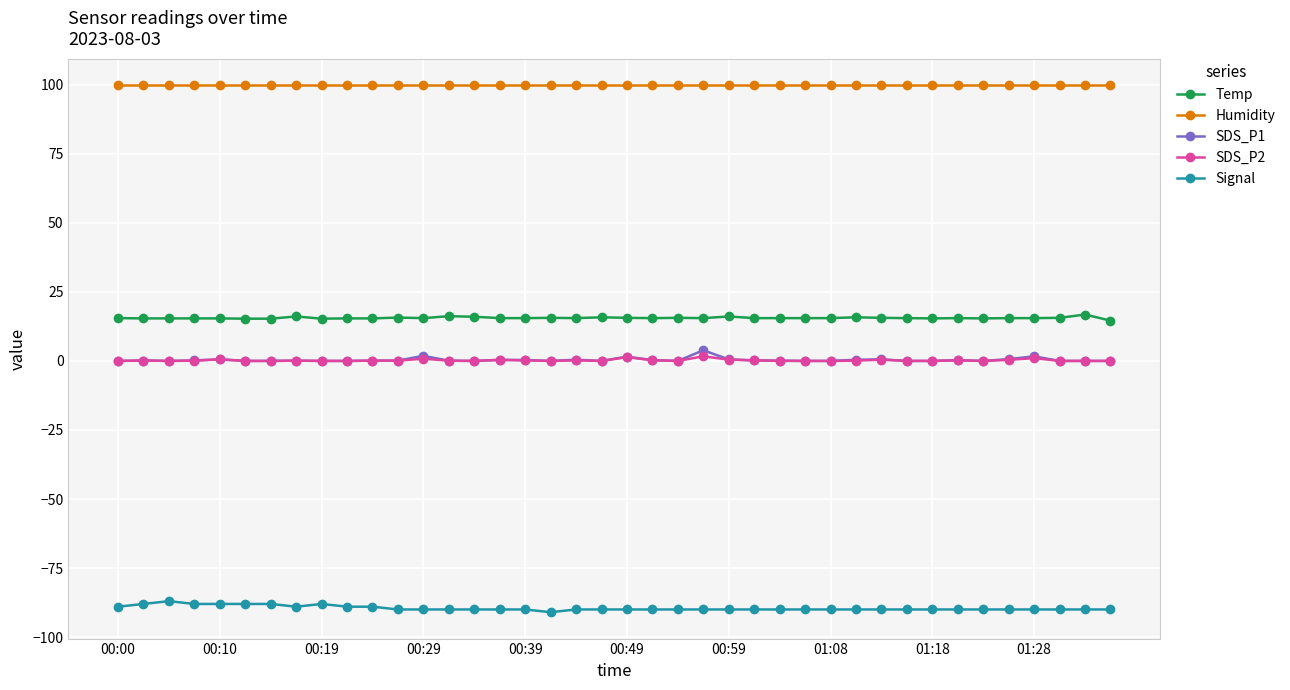

What is the difference between the second highest and second lowest values in the SDS_P2 series?

1.4